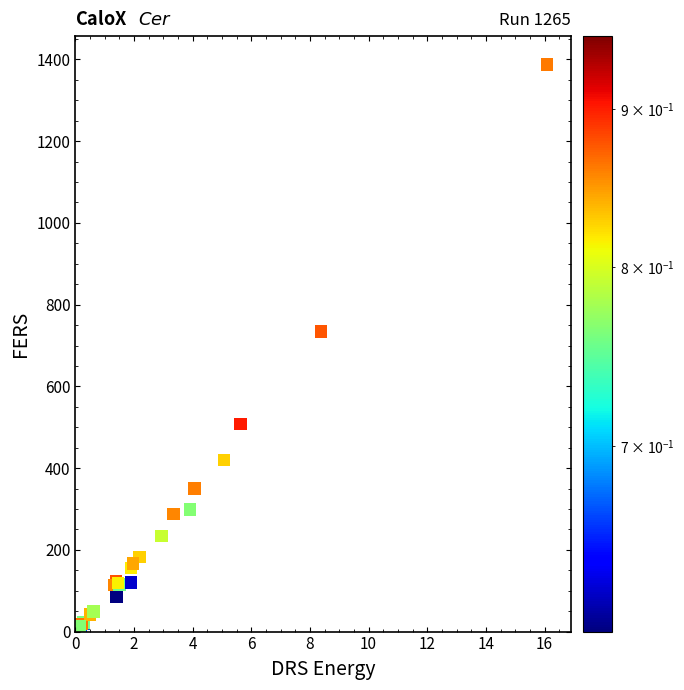

What Y value in the scatter plot is closest to 696?

734